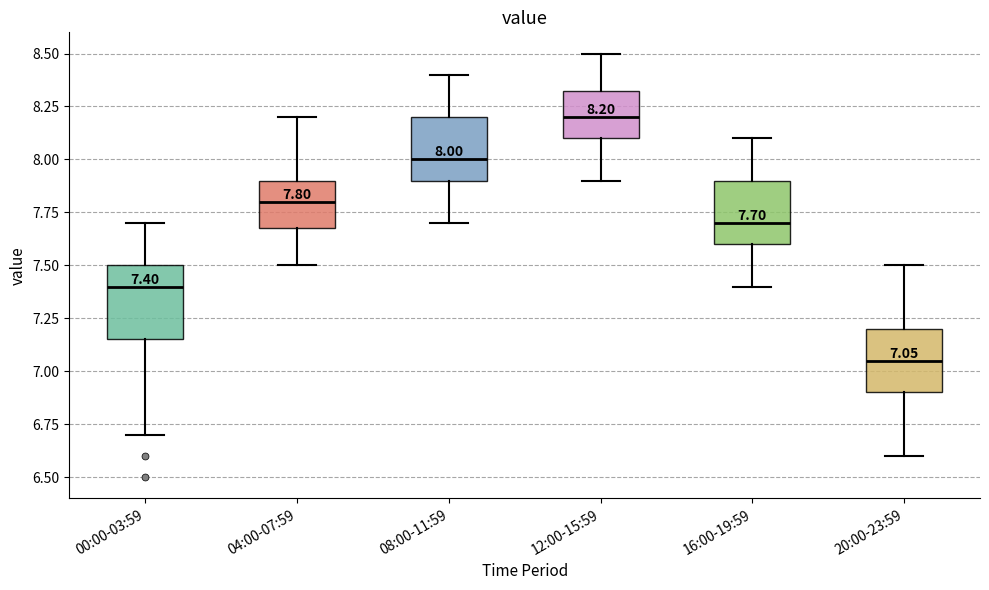

Which box has the highest median line?

12:00-15:59